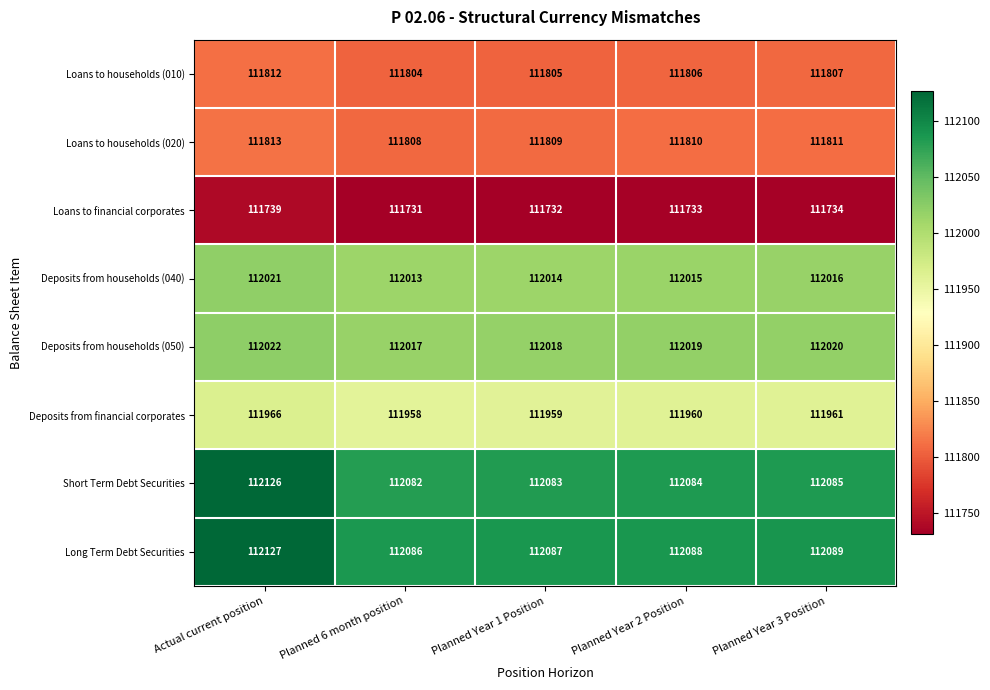

The value of Loans to households (020) at Planned Year 1 Position is 111809. True or false?

True